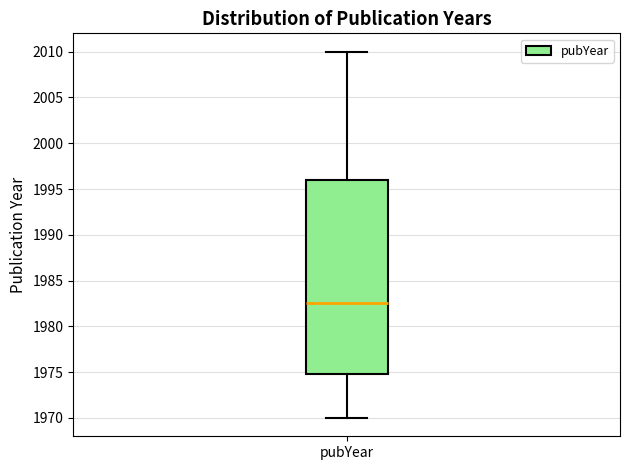

Transcribe this box plot: give where the median line is, the range the box spans, and where the two whiskers end, as read against the y-axis. The values are not printed on the chart, so give them approximately, as read against the axis.

median 1982.5, box 1975.0 to 1996.0, whiskers 1970.0 to 2010.0